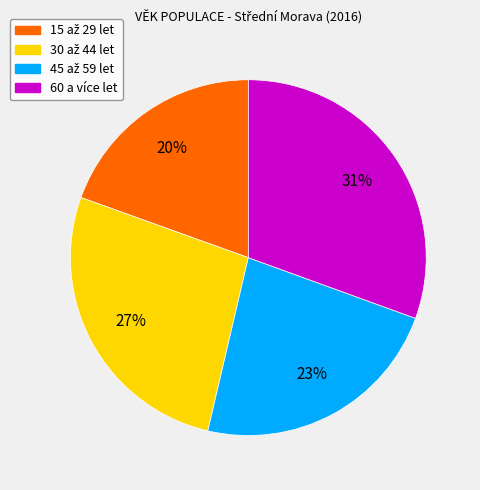

What is the largest slice in the pie chart?

60 a více let